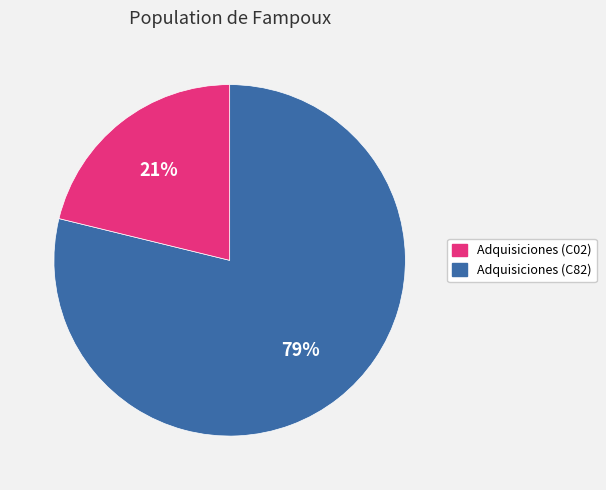

How many slices are in this pie chart?

2